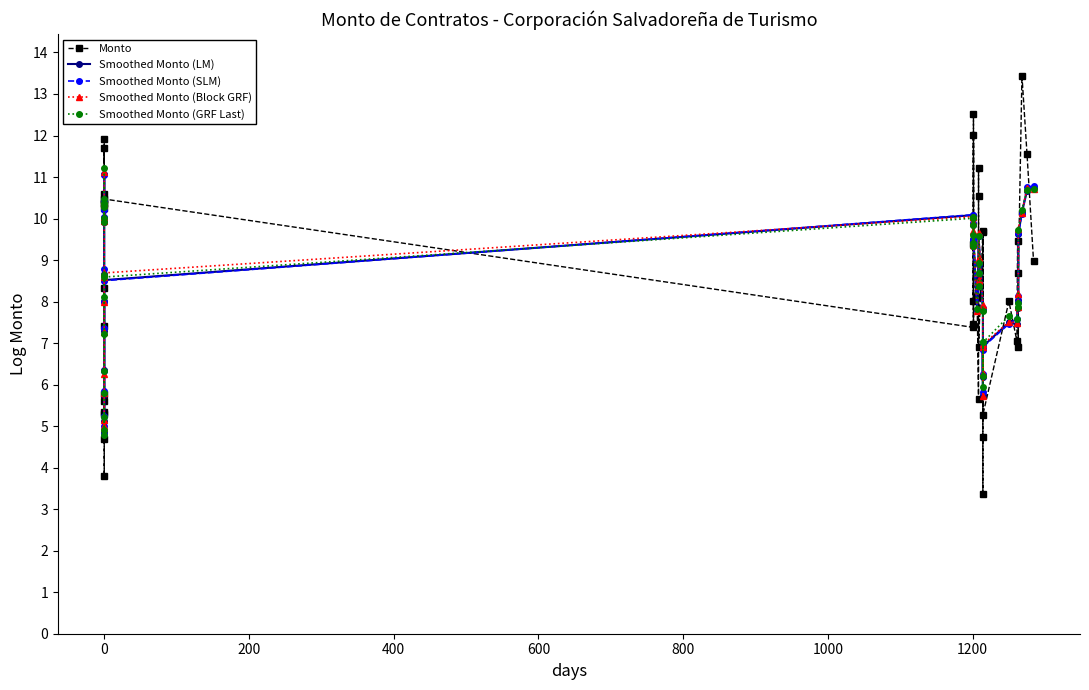

True or false: Smoothed Monto (Block GRF) has more than 1 points higher than both neighbors.

True